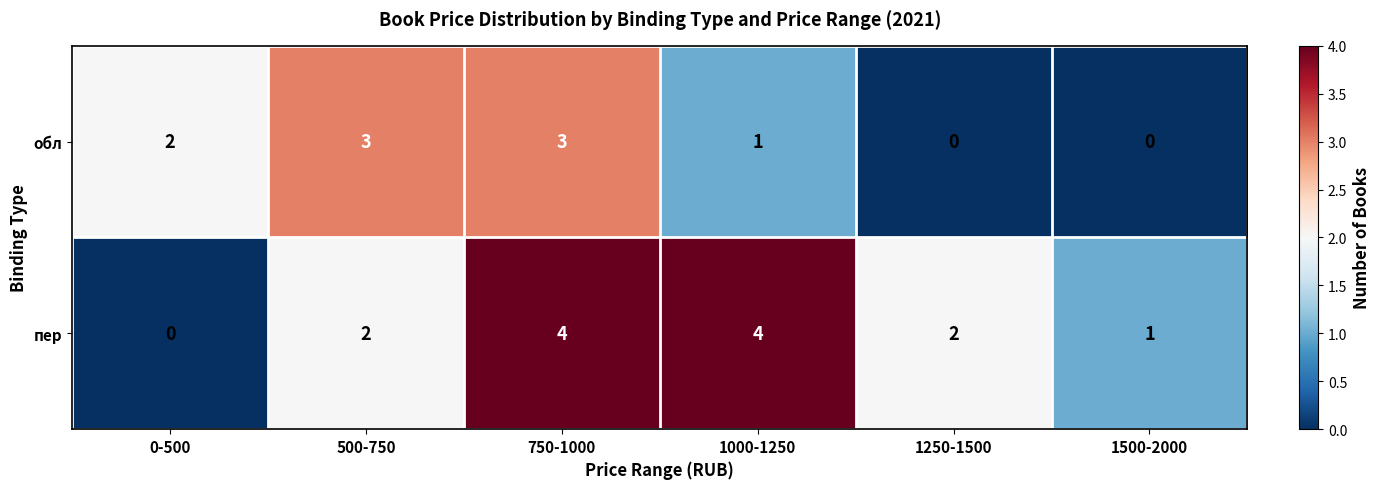

Is it true that пер equals 0 at 1250-1500?

False